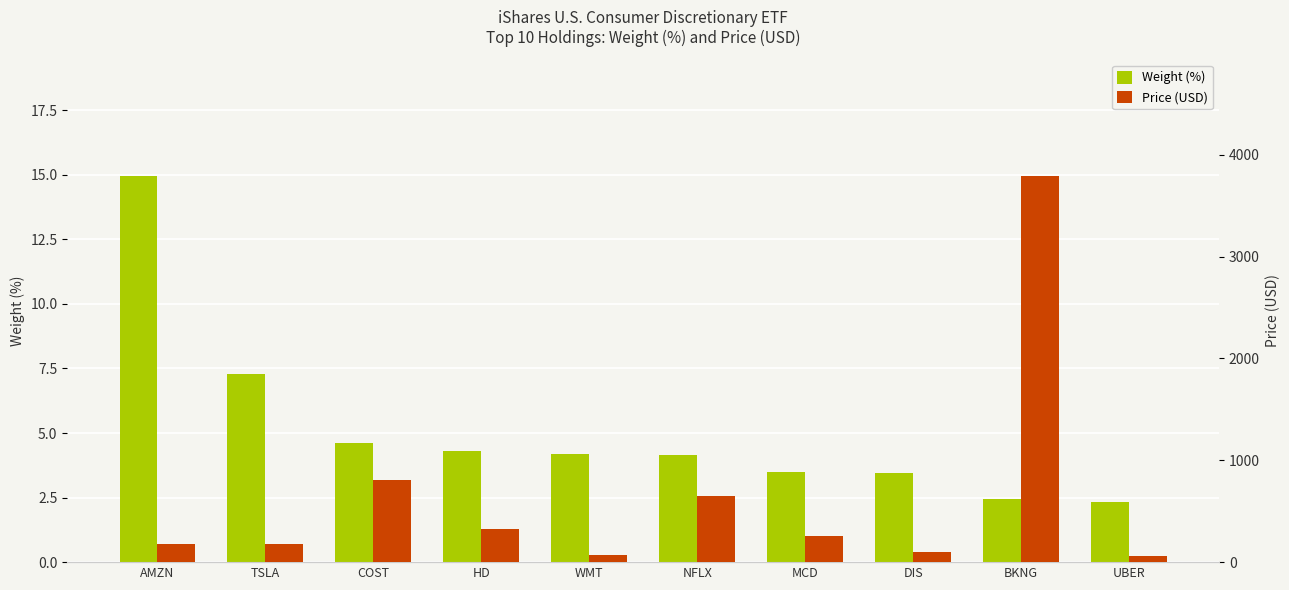

What position from the left is NFLX?

6